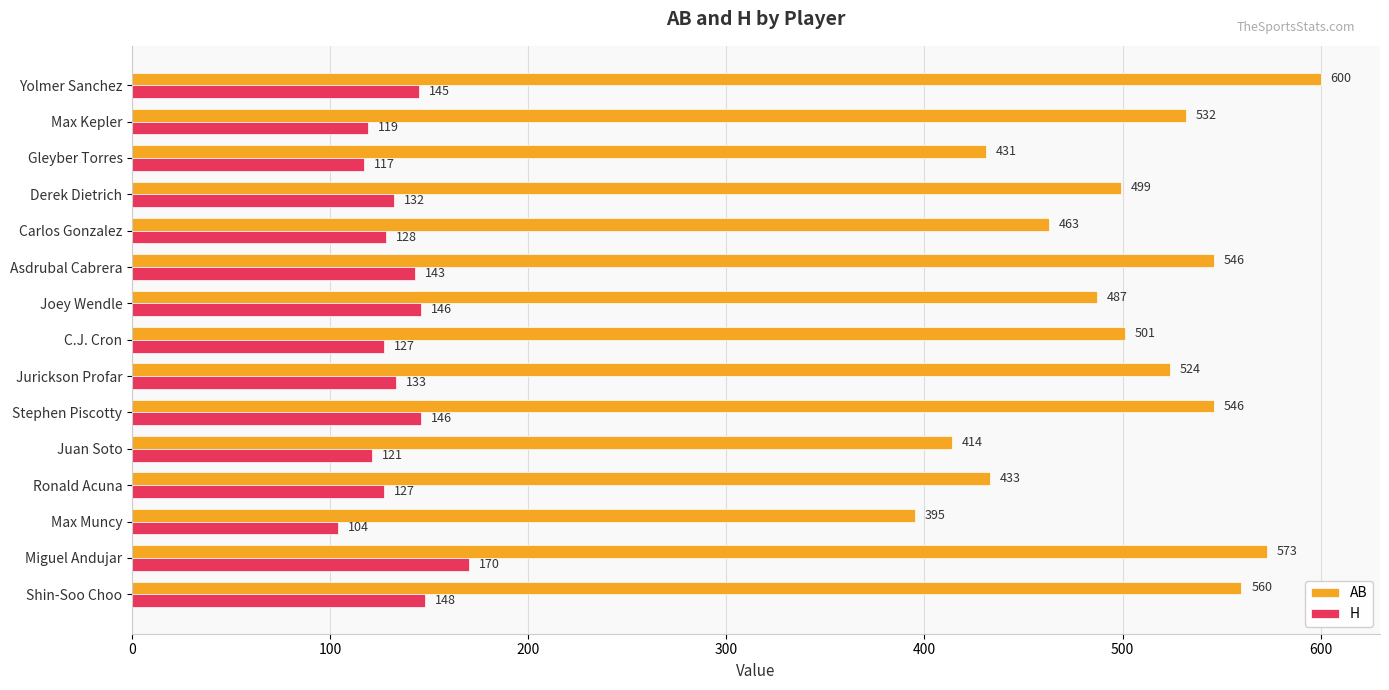

Read the H value at Miguel Andujar, to the nearest 10.

170